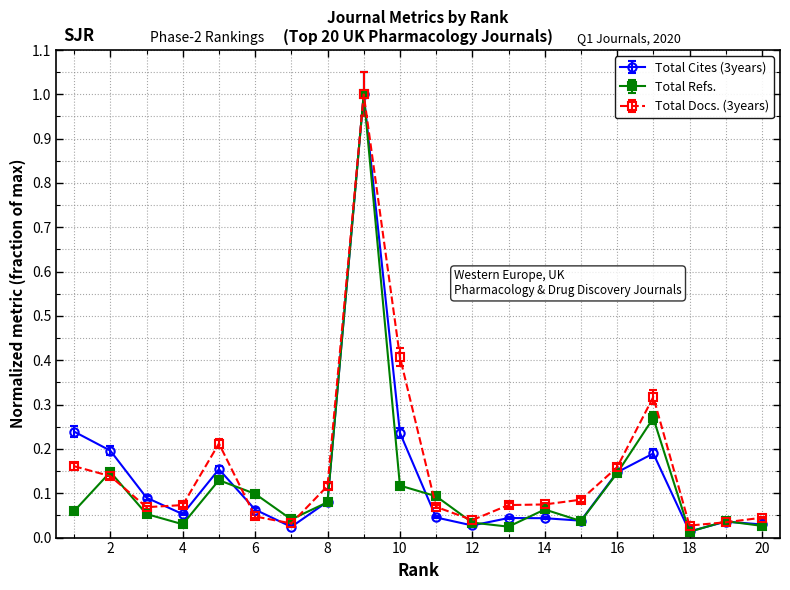

At how many categories does at least one series exceed 0?

20